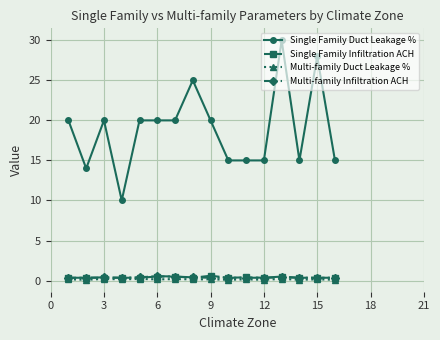

Which series has the largest range (max minus min)?

Single Family Duct Leakage %